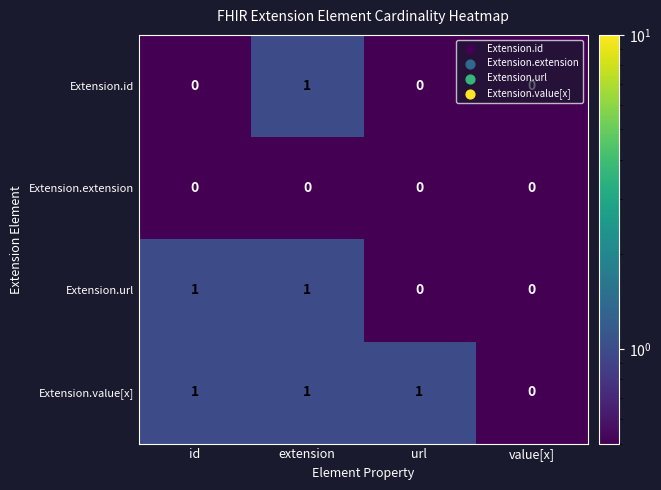

True or false: Extension.id has a value of 0 at id.

True